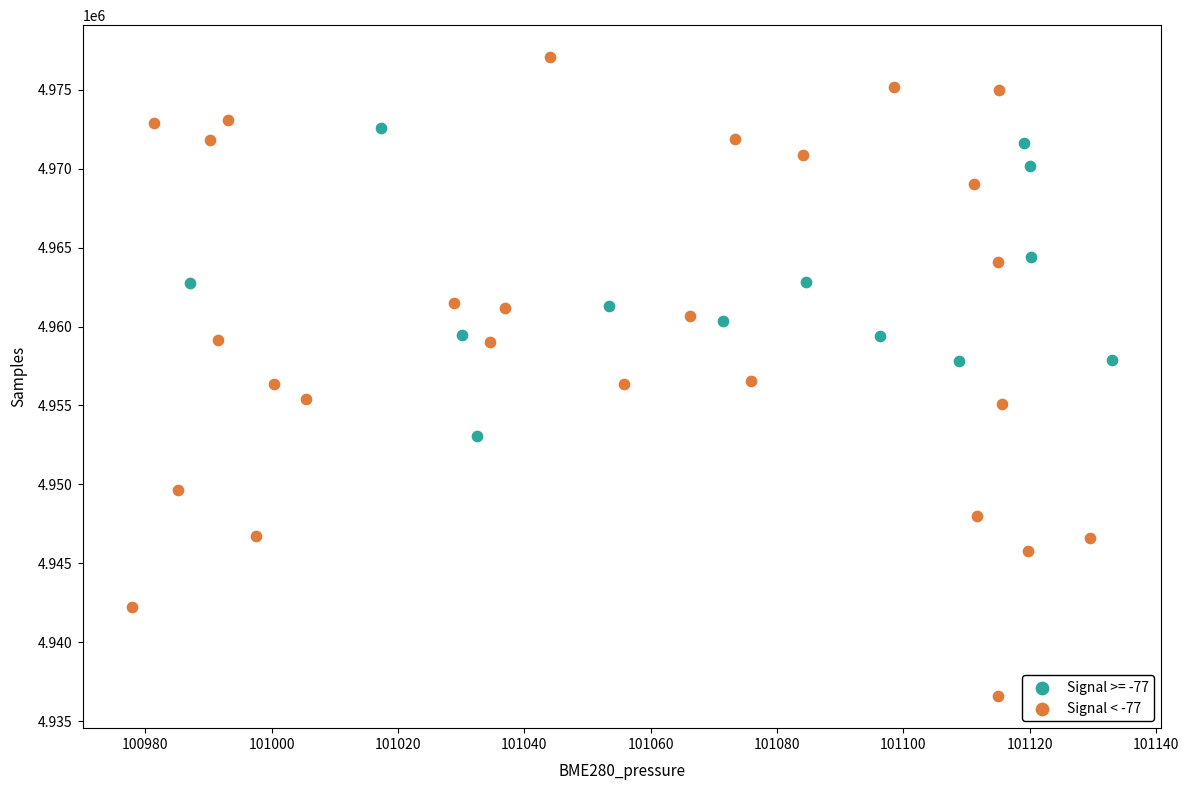

Which series contains the highest Y value?

Signal < -77